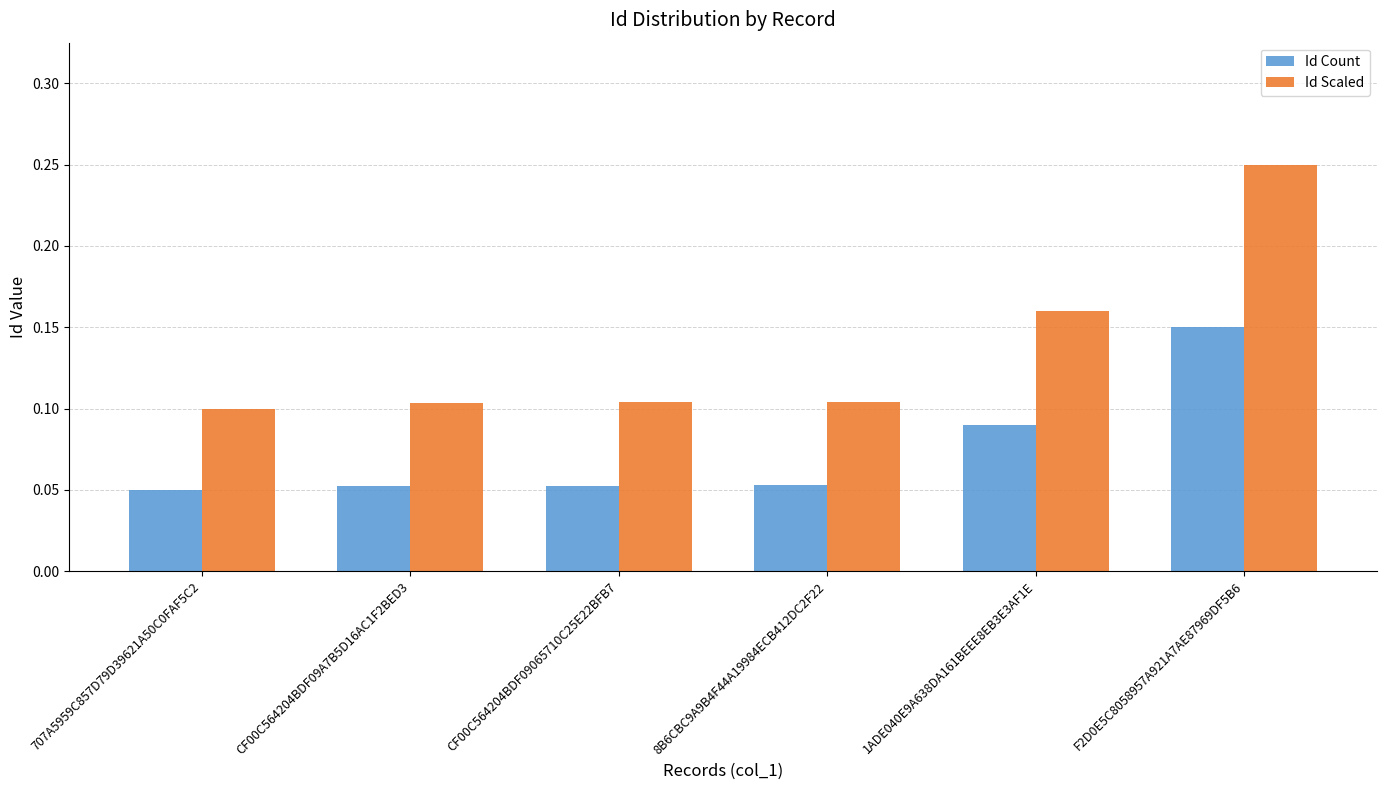

At which label does Id Count reach its peak?

F2D0E5C8058957A921A7AE87969DF5B6